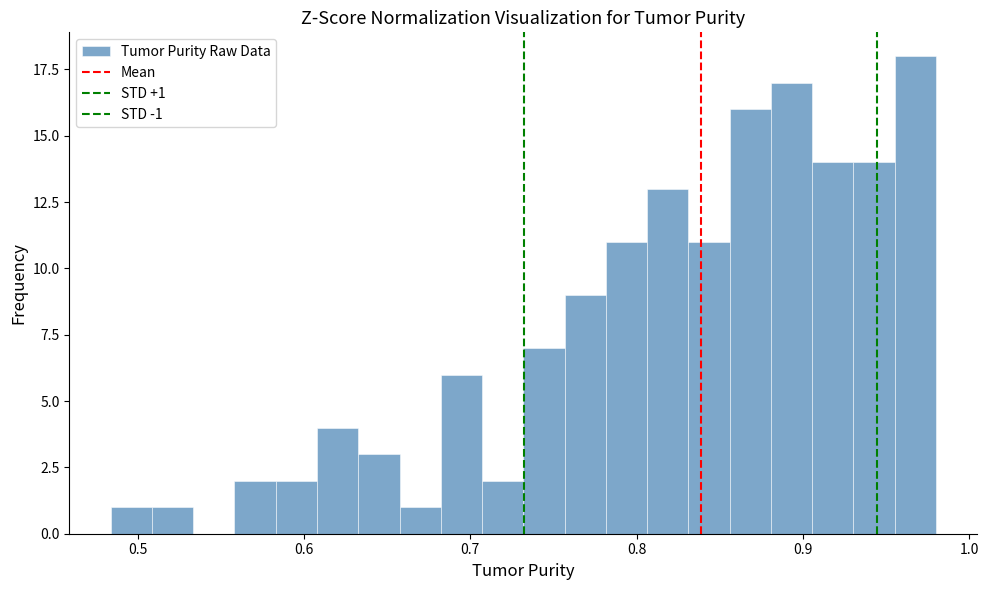

Read against the x-axis, roughly where is the centre of the tallest bar?

0.97